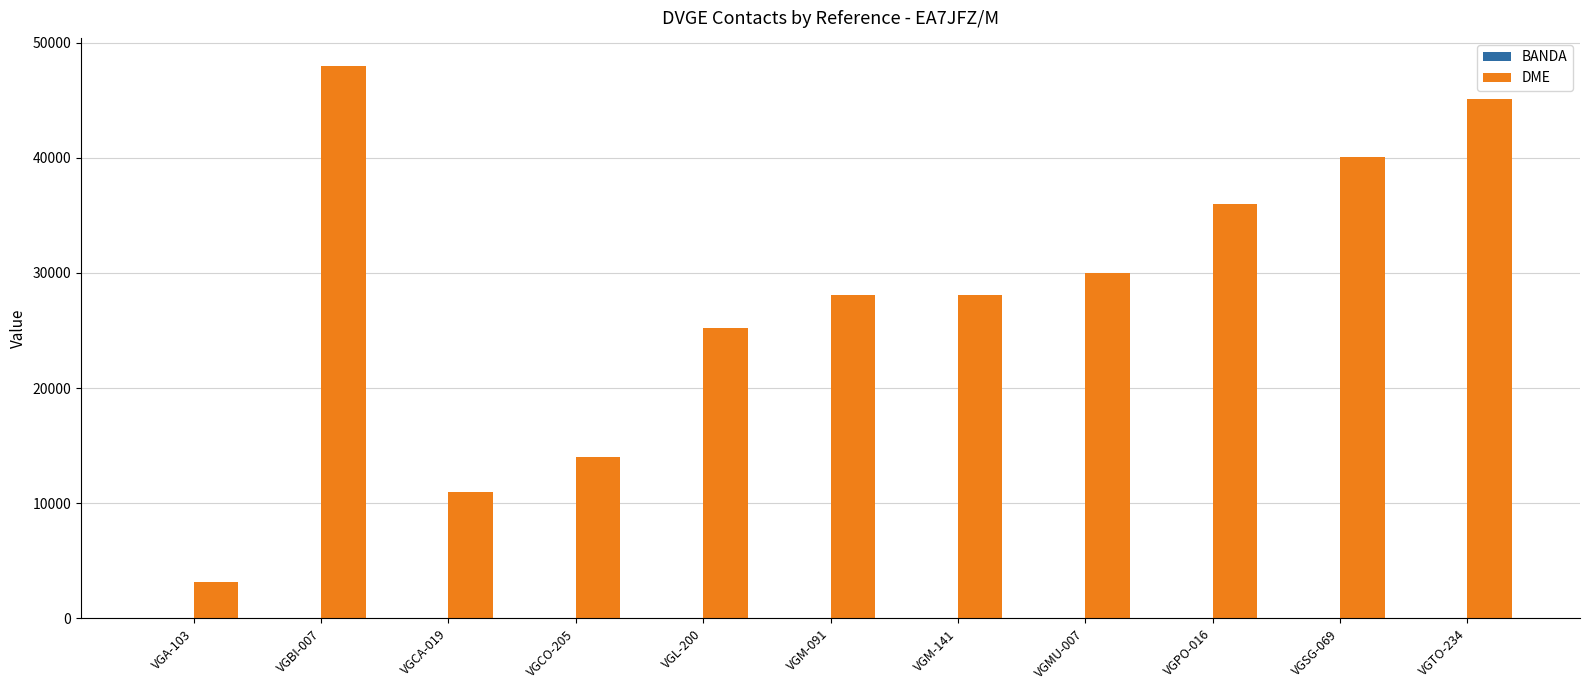

What is the sum of all DME values?

308757